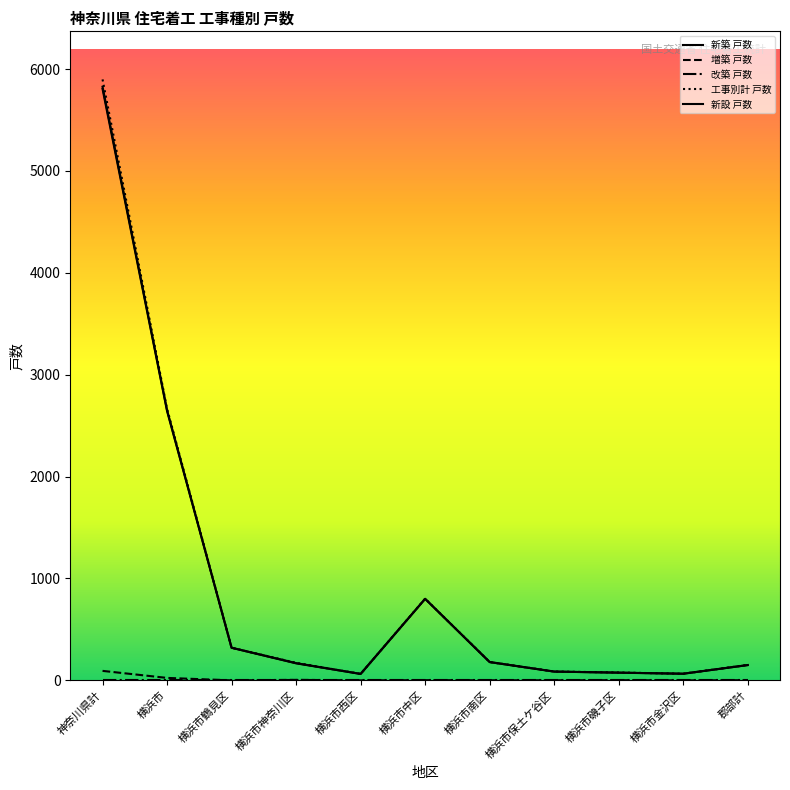

Where is 新築 戸数 nearest to the value 2934?

横浜市